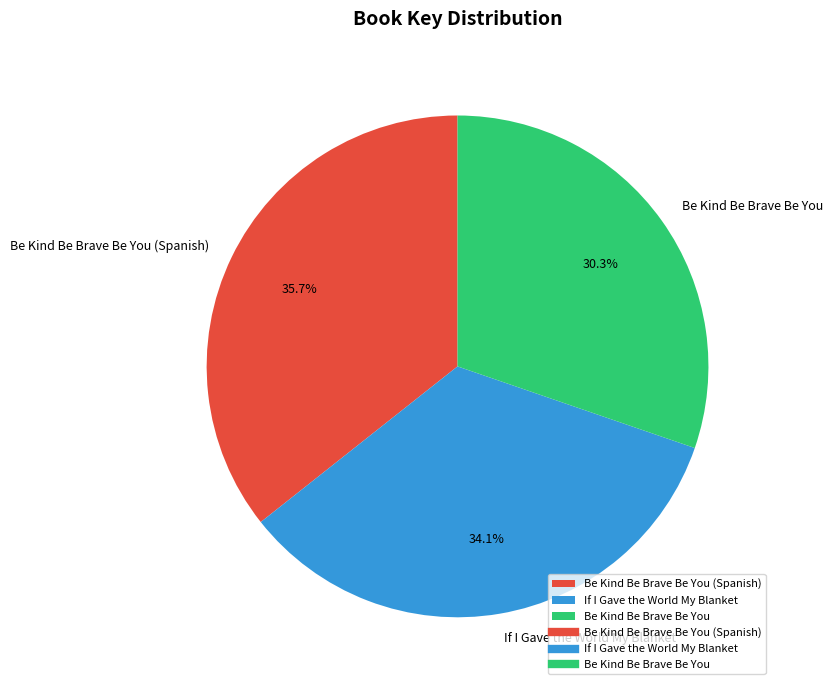

What portion of the pie excludes Be Kind Be Brave Be You?

69.7%